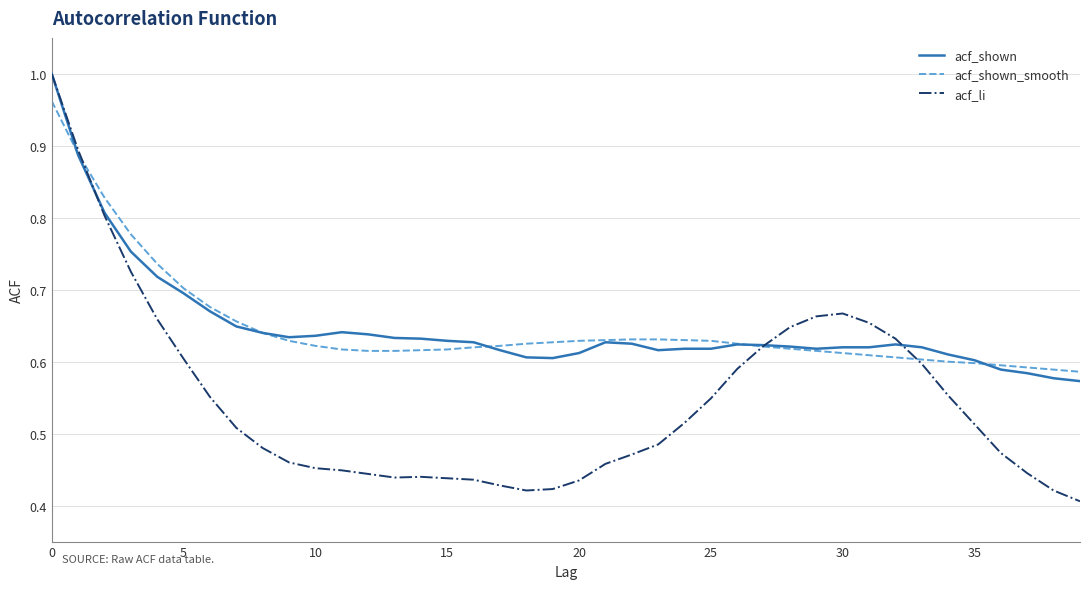

Which series has the widest spread of values?

acf_li